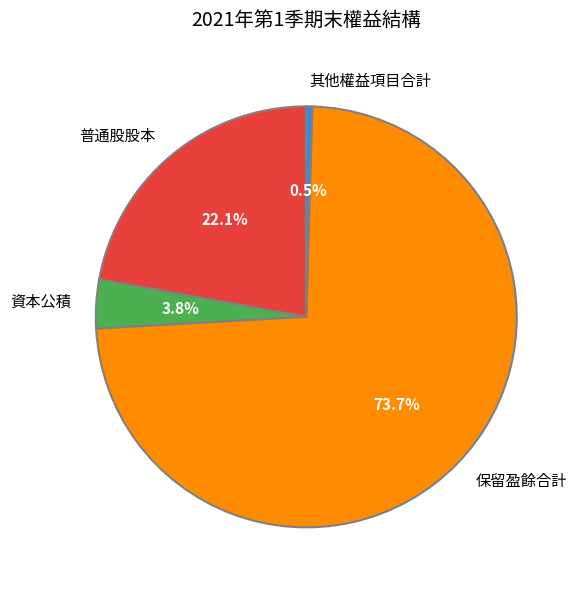

Which category accounts for the majority?

保留盈餘合計